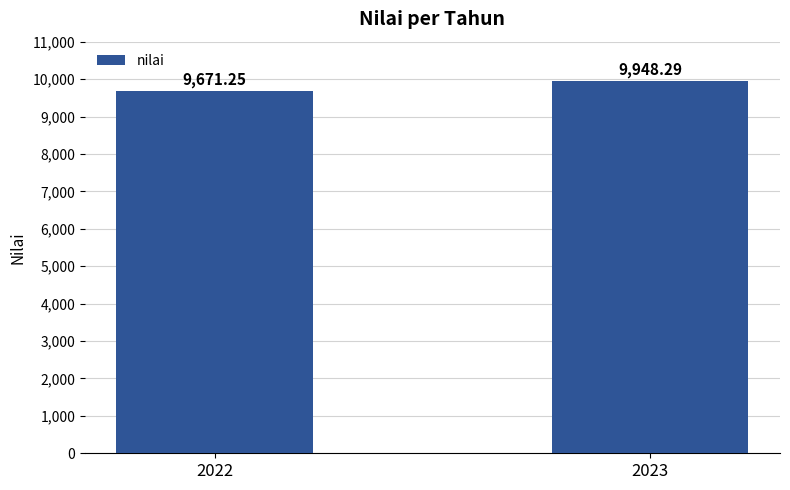

Is it true that the value at 2023 is 9948.3?

True